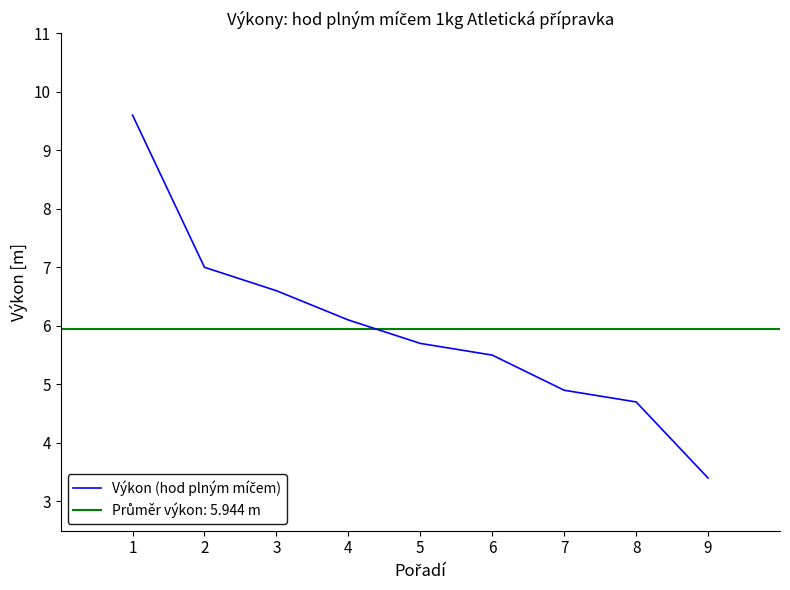

What is the maximum value shown in the chart?

9.6